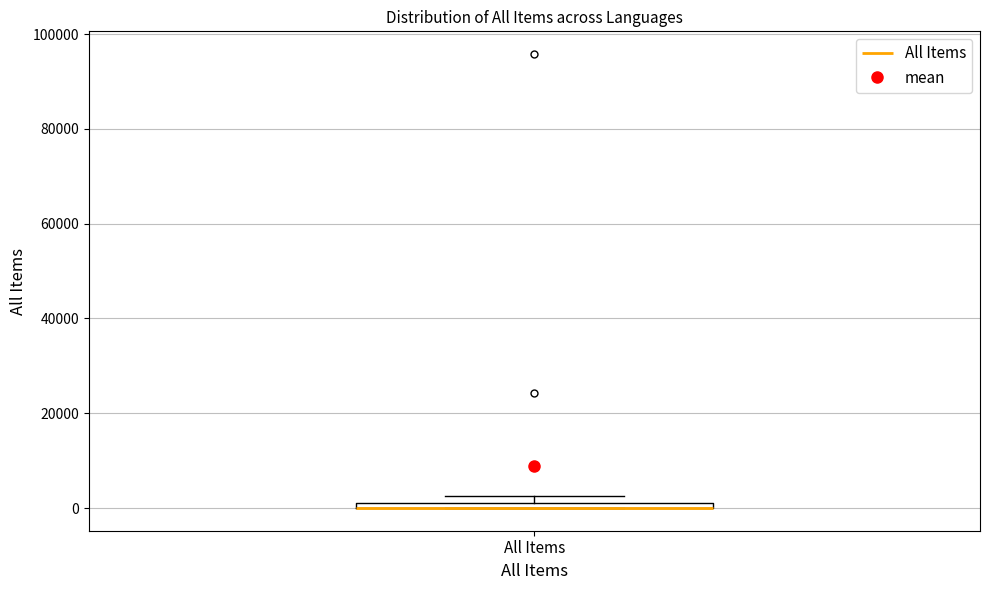

Where is the lower edge of the box for All Items on the y-axis? The values are not printed on the chart, so give them approximately, as read against the axis.

0